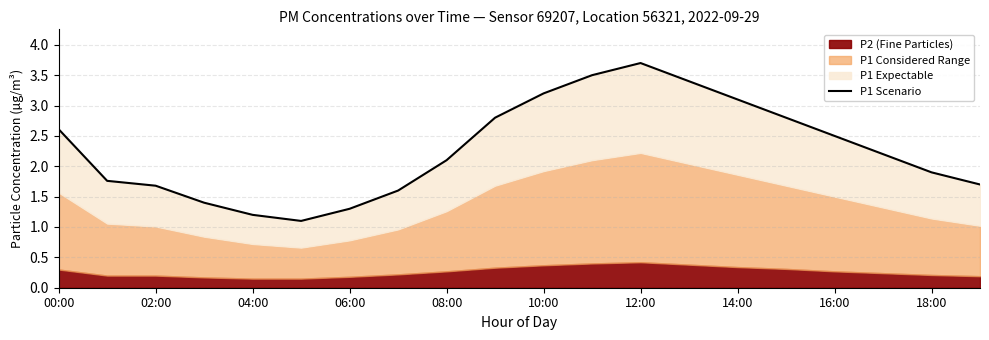

Does the chart display data point markers on the line(s)?

No